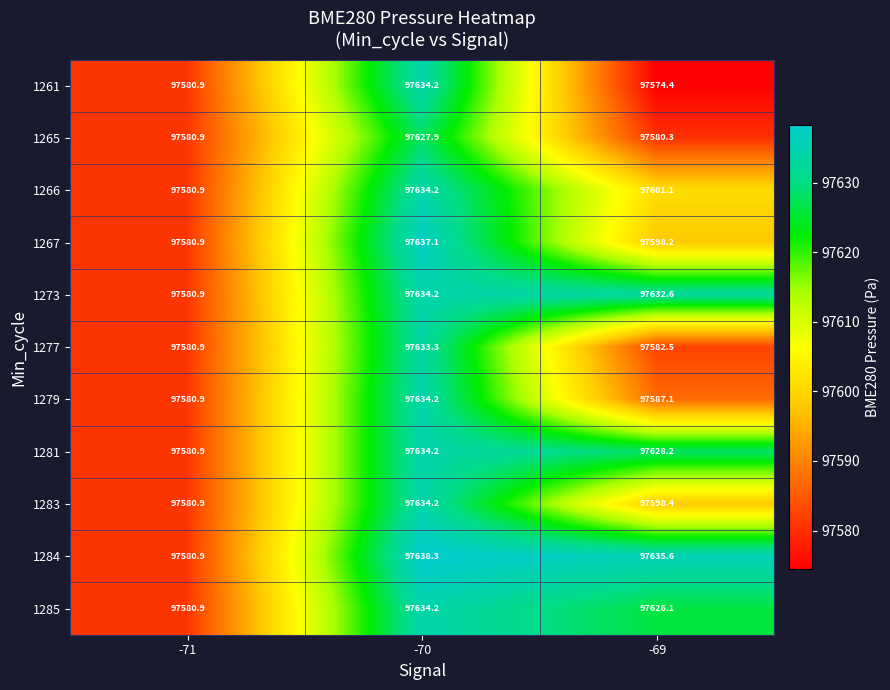

What is the minimum value for 1283?

97580.9